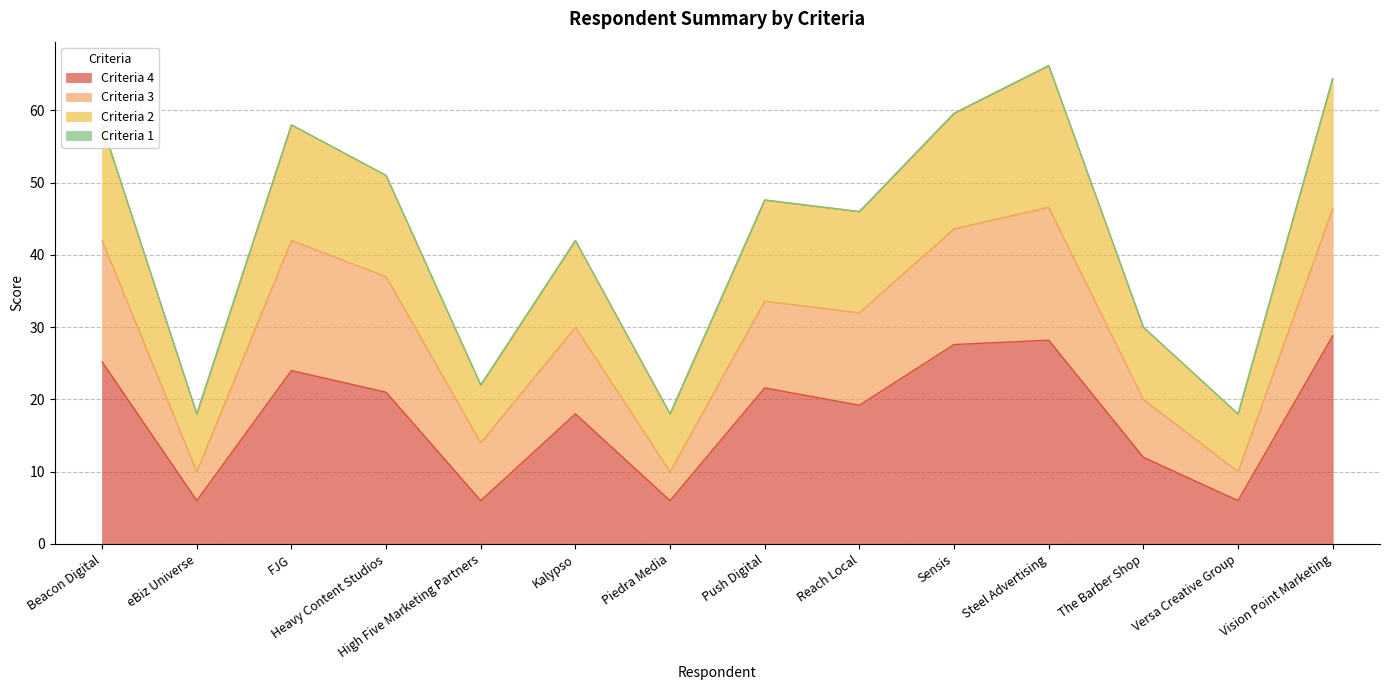

In Criteria 4, how many points are higher than both neighbors (excluding endpoints)?

4